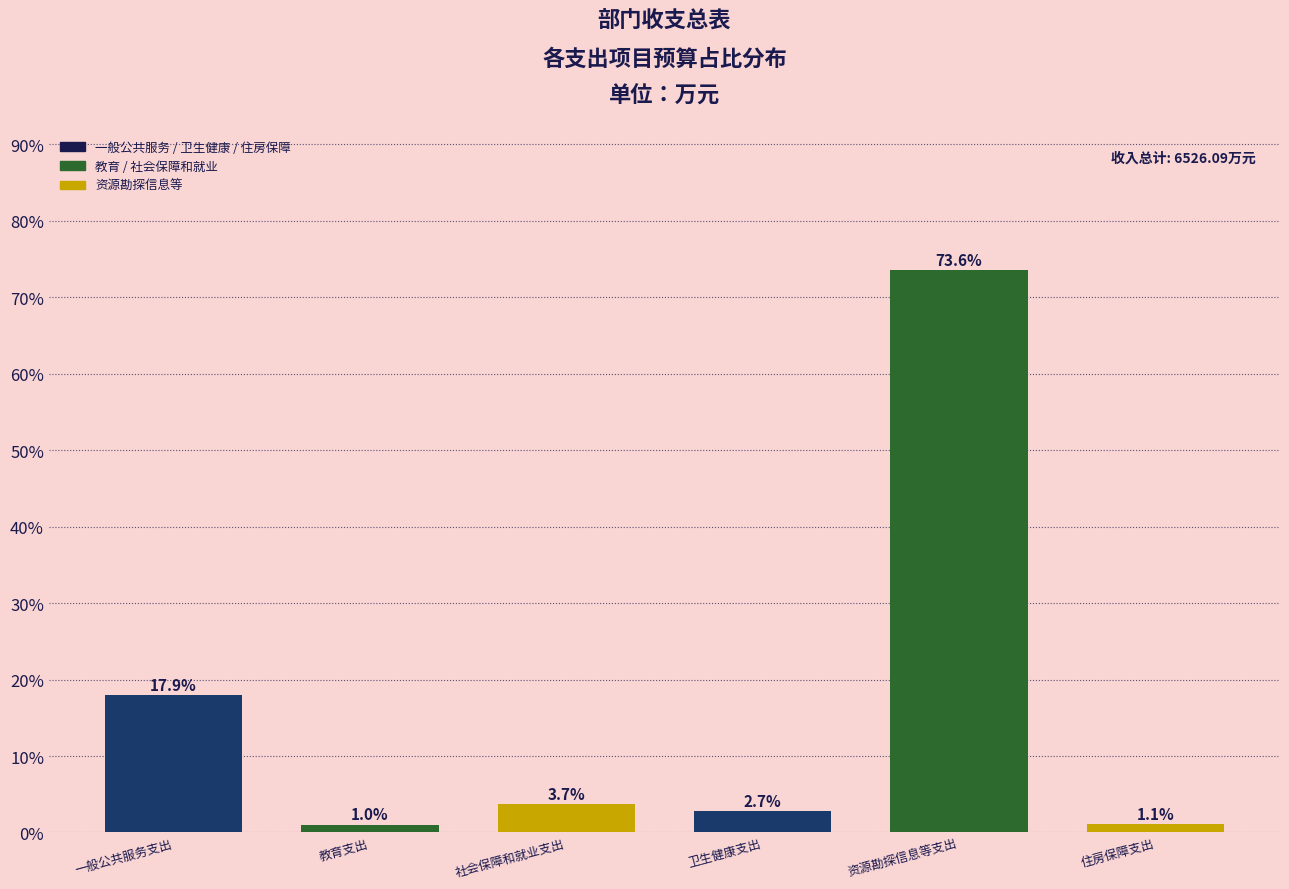

Reading right to left, extract all data points from this chart.

住房保障支出=1.1	资源勘探信息等支出=73.6	卫生健康支出=2.7	社会保障和就业支出=3.7	教育支出=1.0	一般公共服务支出=17.9